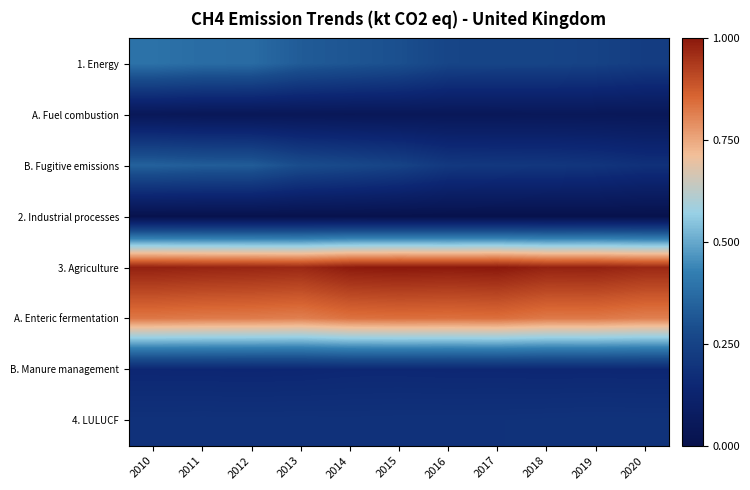

Reading right to left, extract all data points from this chart.

1. Energy: 2020=0.2	2019=0.2	2018=0.3	2017=0.3	2016=0.3	2015=0.3	2014=0.3	2013=0.3	2012=0.4	2011=0.4	2010=0.4
A. Fuel combustion: 2020=0.0	2019=0.0	2018=0.0	2017=0.0	2016=0.0	2015=0.0	2014=0.0	2013=0.0	2012=0.0	2011=0.0	2010=0.0
B. Fugitive emissions: 2020=0.2	2019=0.2	2018=0.2	2017=0.2	2016=0.2	2015=0.3	2014=0.3	2013=0.3	2012=0.3	2011=0.3	2010=0.3
2. Industrial processes: 2020=0.0	2019=0.0	2018=0.0	2017=0.0	2016=0.0	2015=0.0	2014=0.0	2013=0.0	2012=0.0	2011=0.0	2010=0.0
3. Agriculture: 2020=1.0	2019=1.0	2018=1.0	2017=1.0	2016=1.0	2015=1.0	2014=1.0	2013=1.0	2012=1.0	2011=1.0	2010=1.0
A. Enteric fermentation: 2020=0.8	2019=0.8	2018=0.8	2017=0.8	2016=0.8	2015=0.8	2014=0.8	2013=0.8	2012=0.8	2011=0.8	2010=0.8
B. Manure management: 2020=0.1	2019=0.1	2018=0.1	2017=0.2	2016=0.1	2015=0.2	2014=0.2	2013=0.1	2012=0.1	2011=0.1	2010=0.1
4. LULUCF: 2020=0.2	2019=0.2	2018=0.2	2017=0.2	2016=0.2	2015=0.2	2014=0.2	2013=0.2	2012=0.2	2011=0.2	2010=0.2